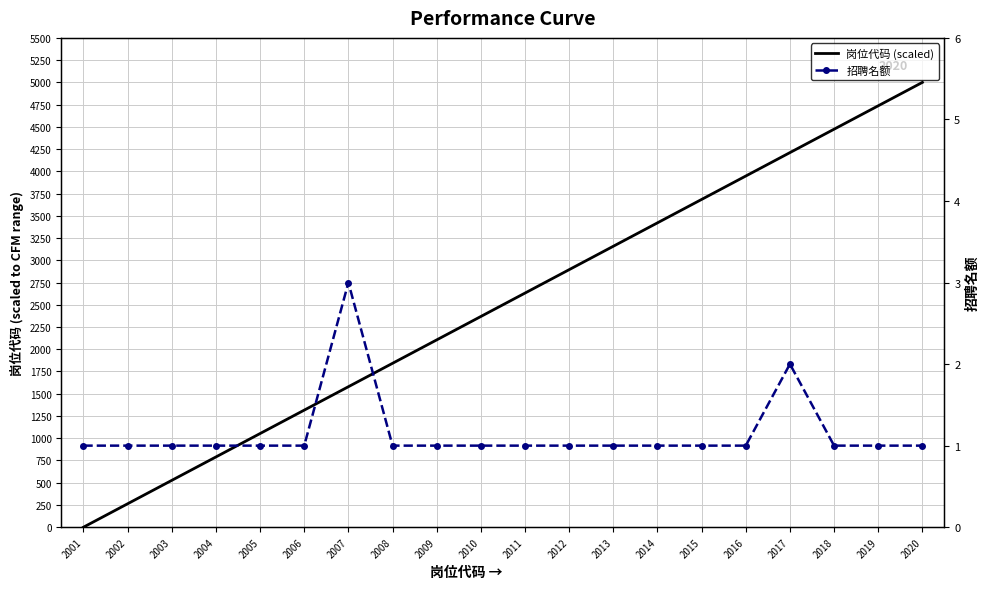

True or false: 岗位代码 (scaled) has more than 1 points higher than both neighbors.

False